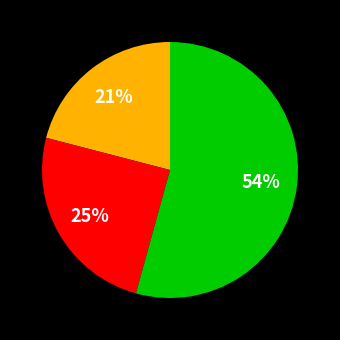

To the nearest percent, what is the average slice percentage?

33%